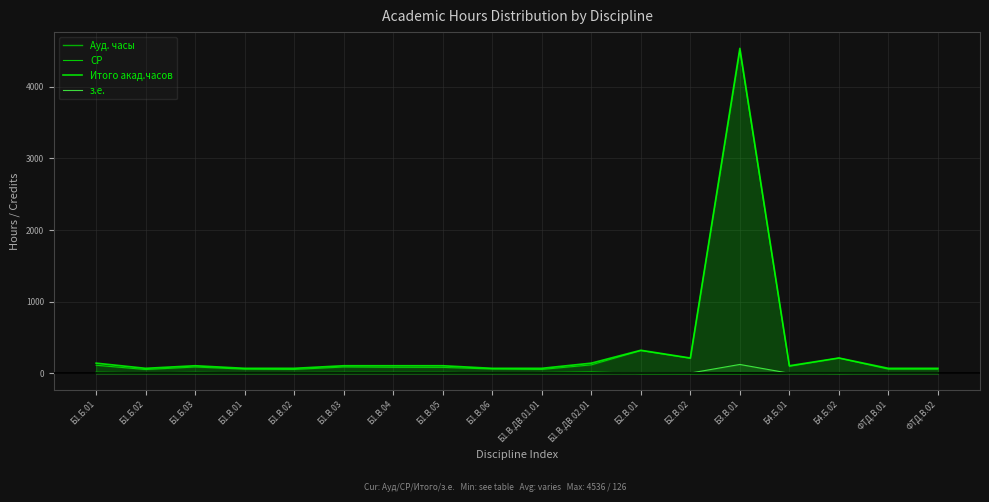

What position from the right is Б1.В.03?

13